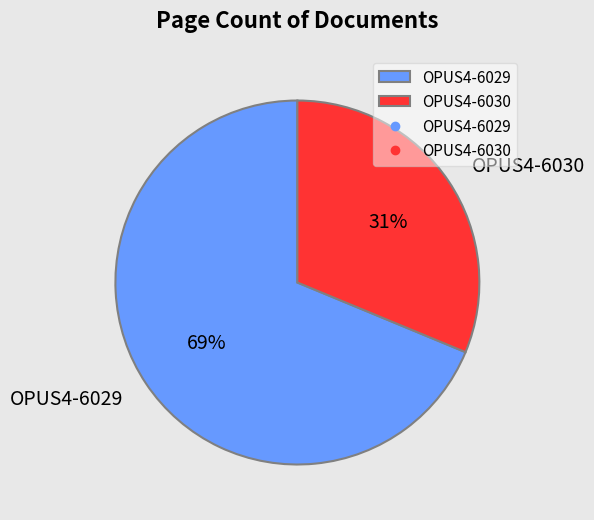

True or false: OPUS4-6029 accounts for 69% of the total.

True